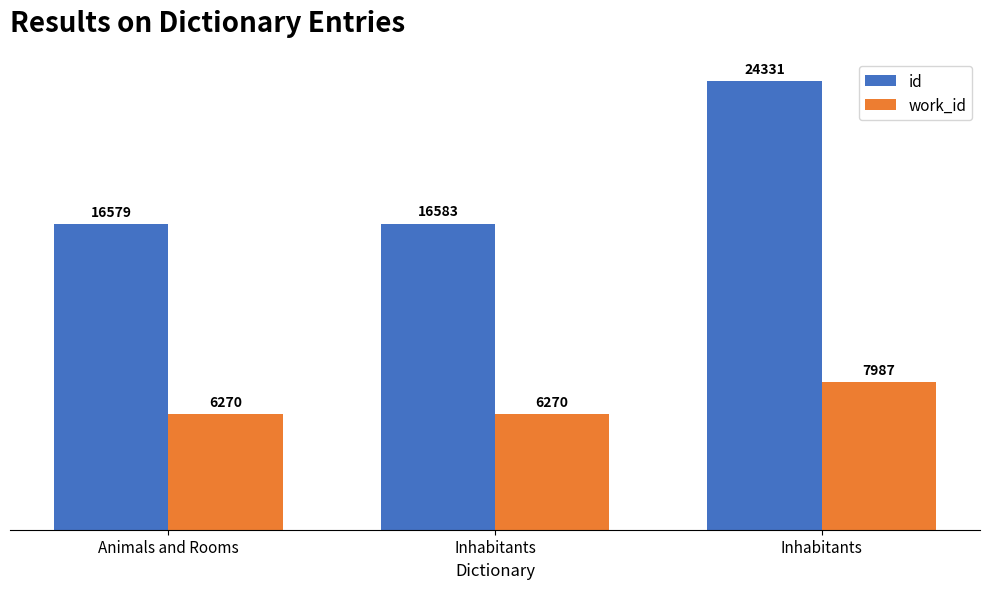

Rank the series by their average value, from highest to lowest.

id, work_id